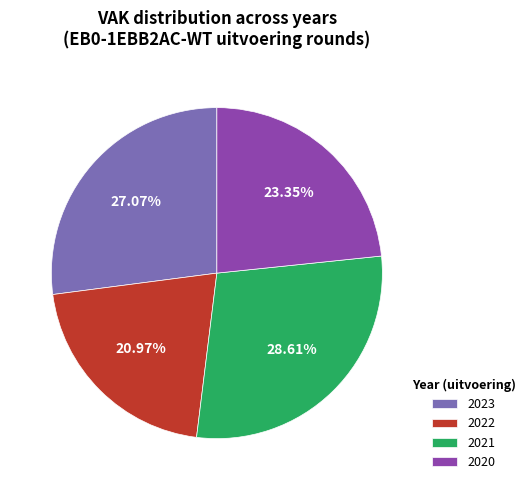

Is the sum of 2023 and 2020 greater than half?

Yes